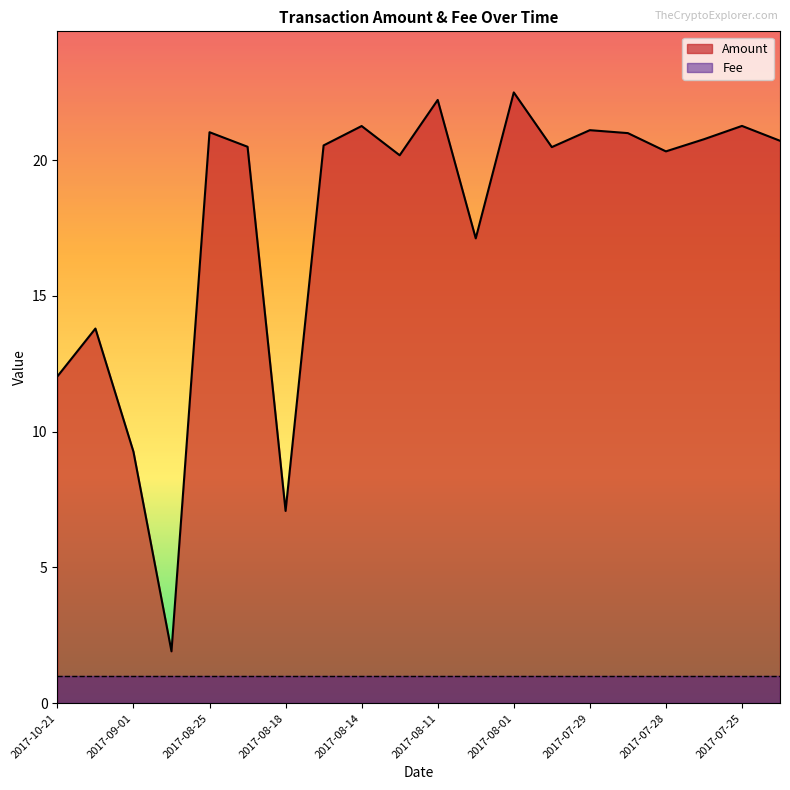

What is the difference between the highest and lowest values at 2017-10-21?

11.0